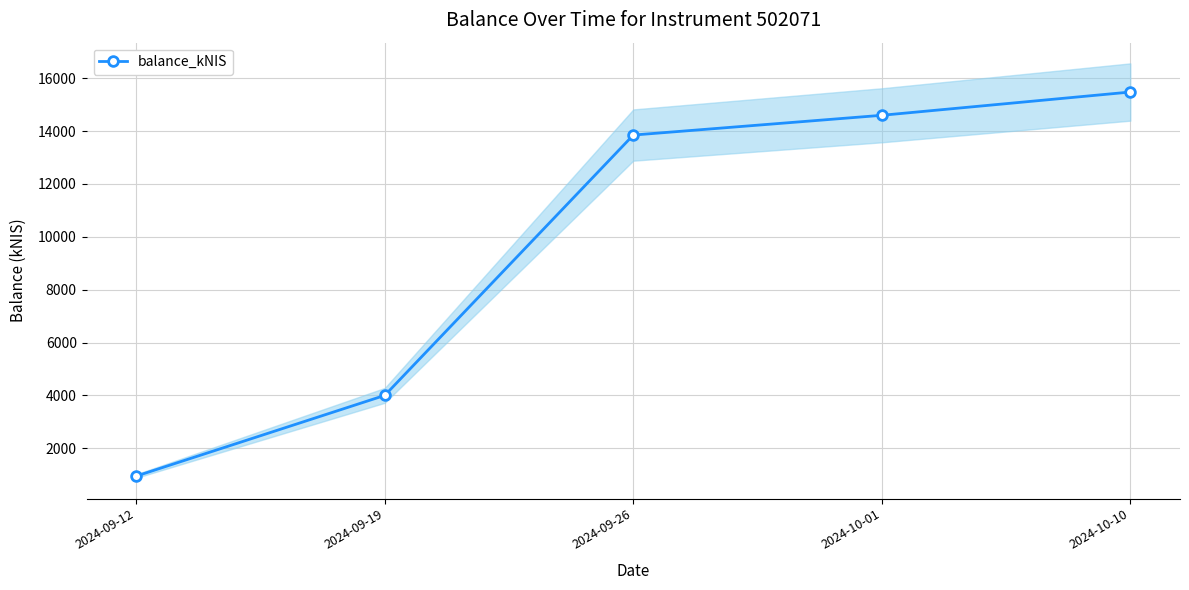

What is the label of the 3rd point from the left?

2024-09-26